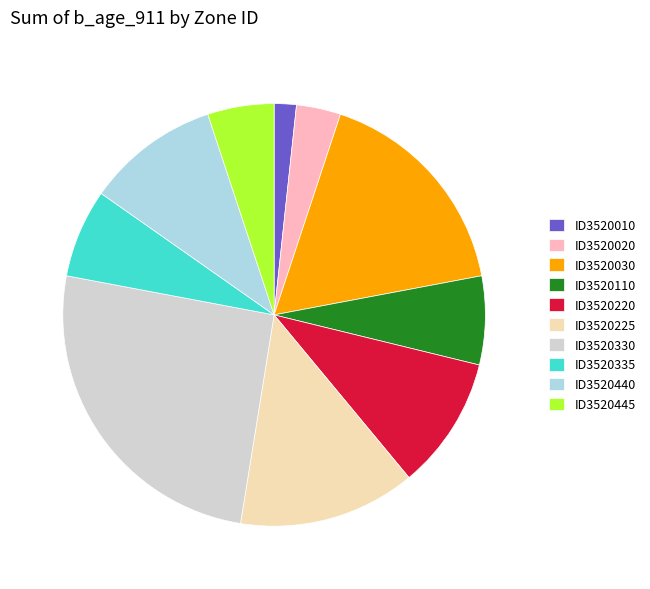

Do ID3520020 and ID3520010 together represent more than half of the pie?

No